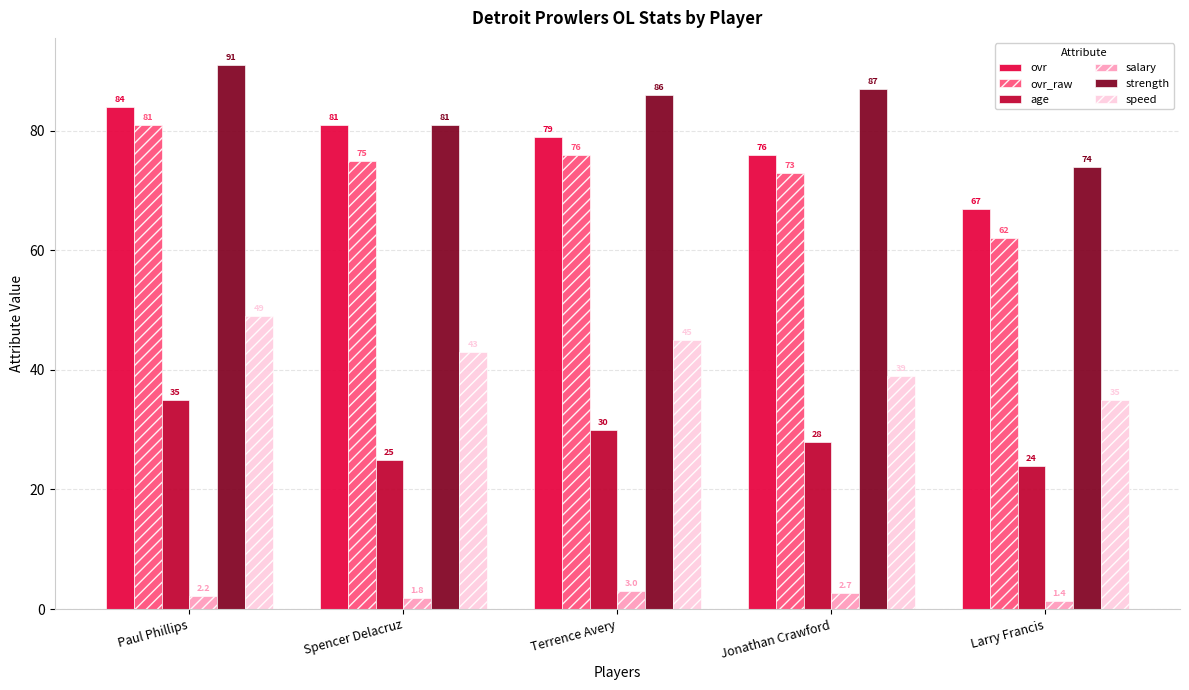

Is it true that ovr_raw equals 111.2 at Paul Phillips?

False